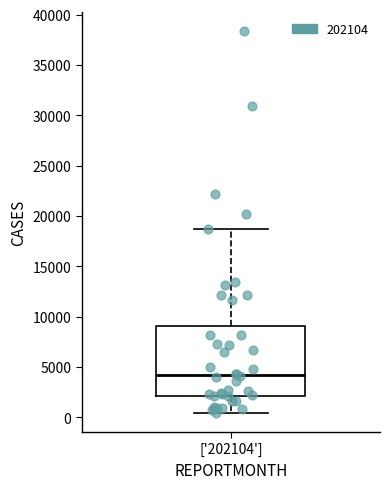

Read this box plot against the y-axis: the position of the median line, the range covered by the box, and the ends of both whiskers. The values are not printed on the chart, so give them approximately, as read against the axis.

median 4000, box 2000 to 9000, whiskers 500 to 18500